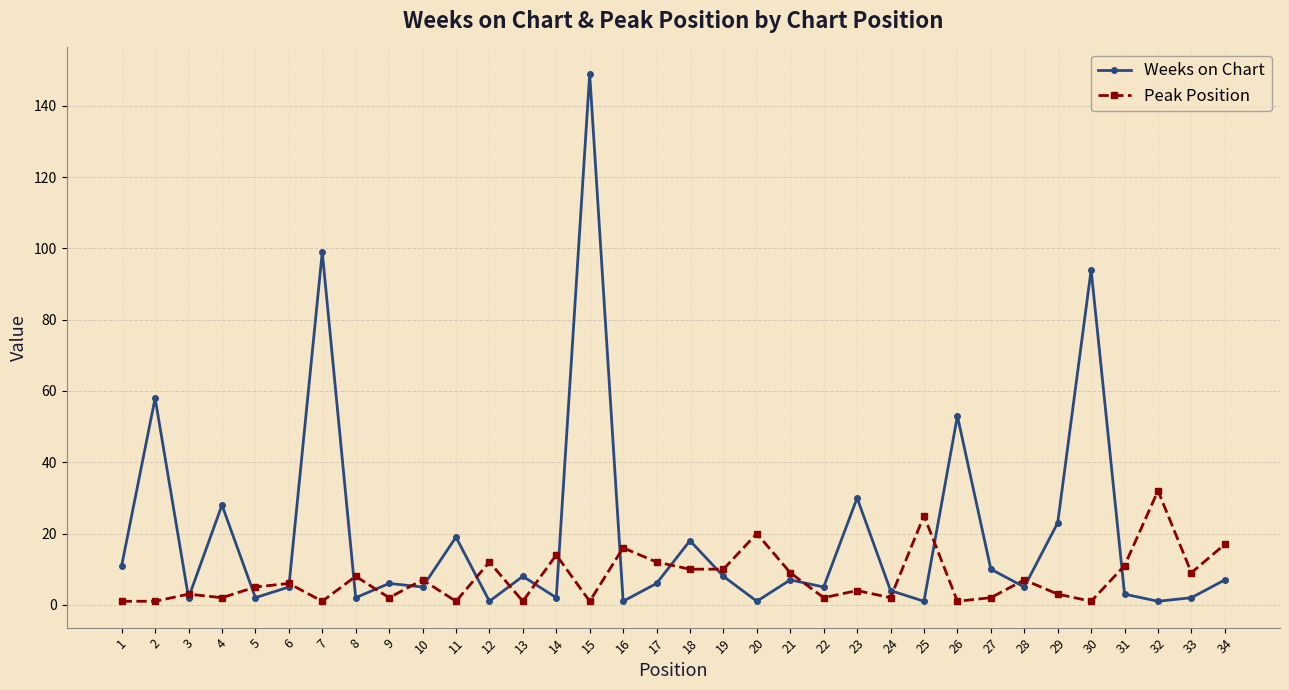

Rank the series by their average value, from lowest to highest.

Peak Position, Weeks on Chart